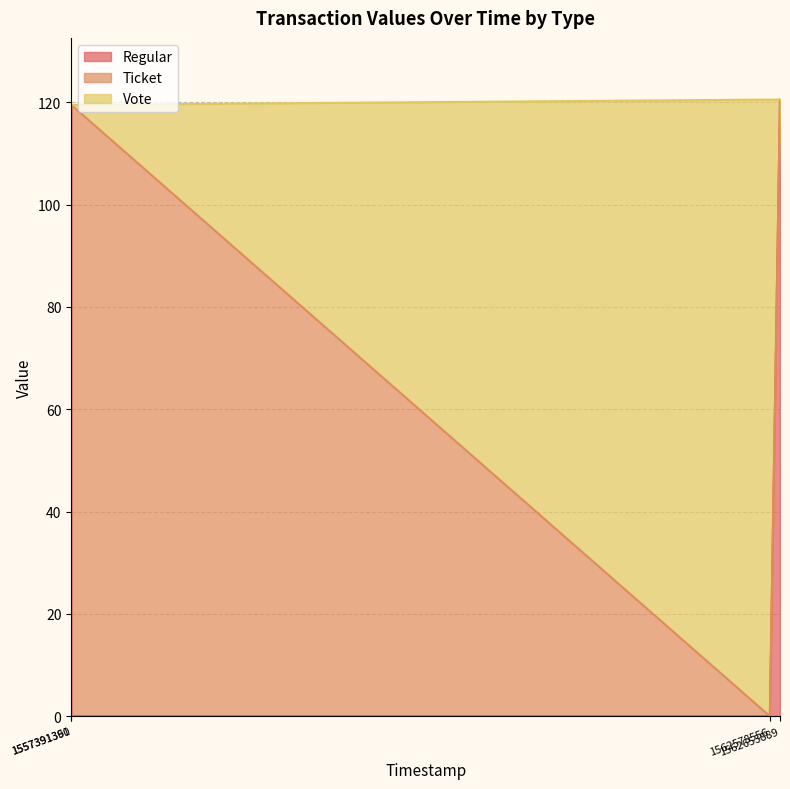

Does the chart have visible grid lines?

Yes